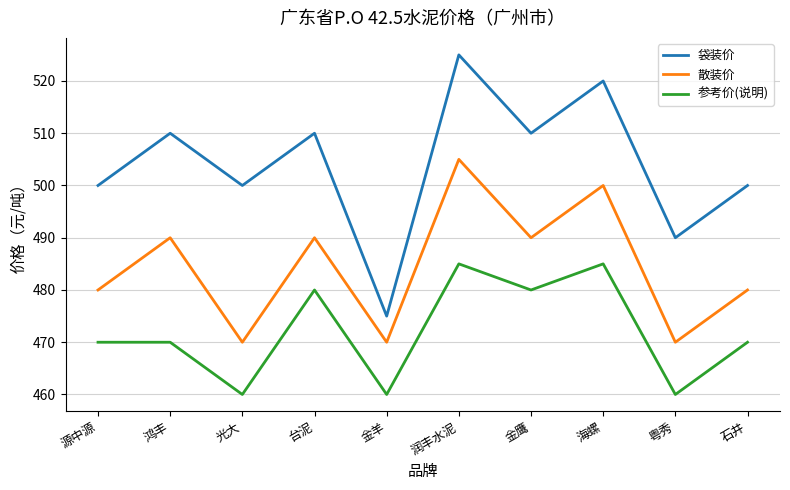

Count the number of categories in the chart.

10